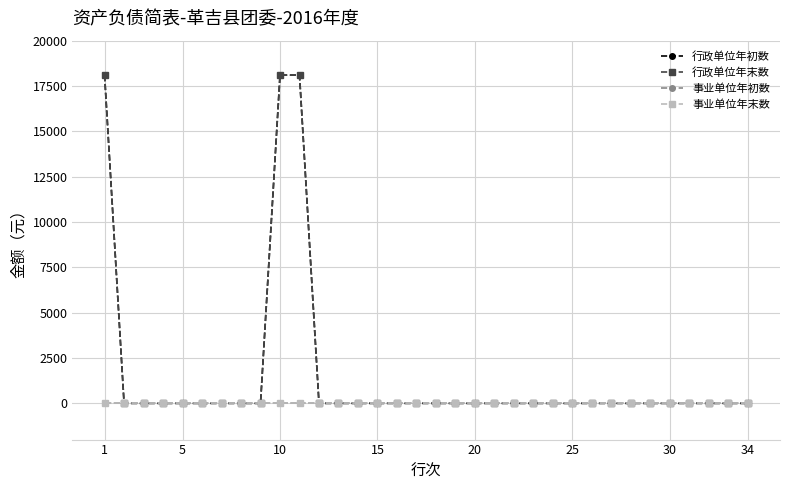

Which series has the largest range (max minus min)?

行政单位年初数